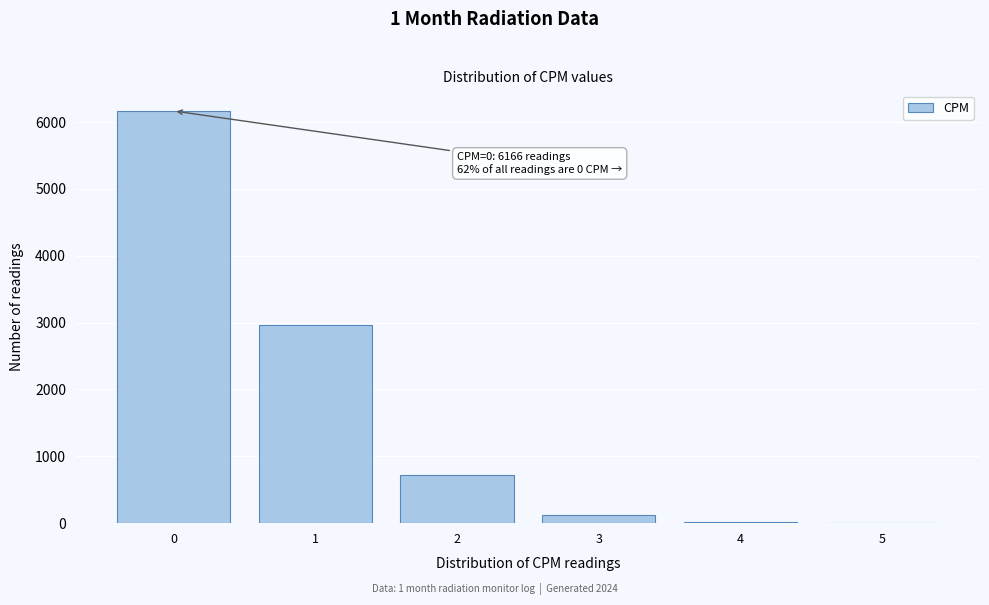

Over which range of the x-axis is the bar tallest?

-0.5 to 0.5